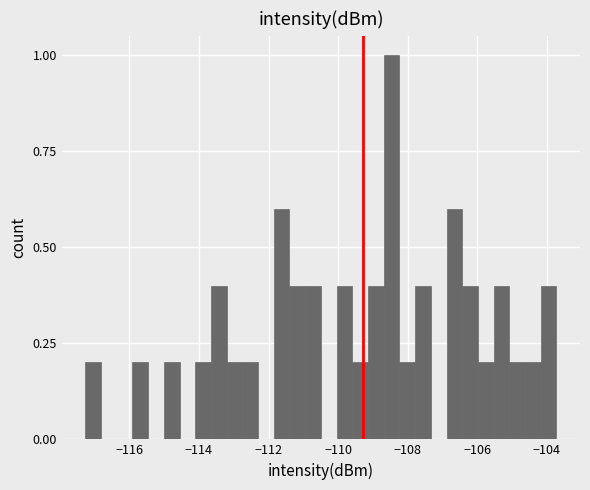

Around what value on the x-axis is the tallest bar? Give the approximate position of its centre, as read against the axis.

-108.4